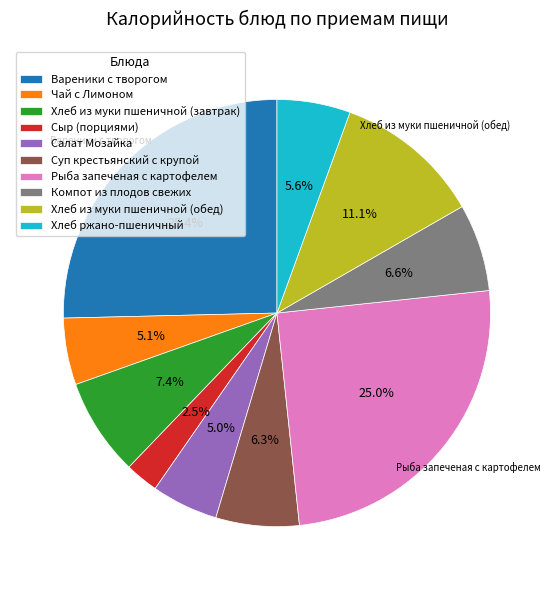

Count the number of slices in the pie.

10